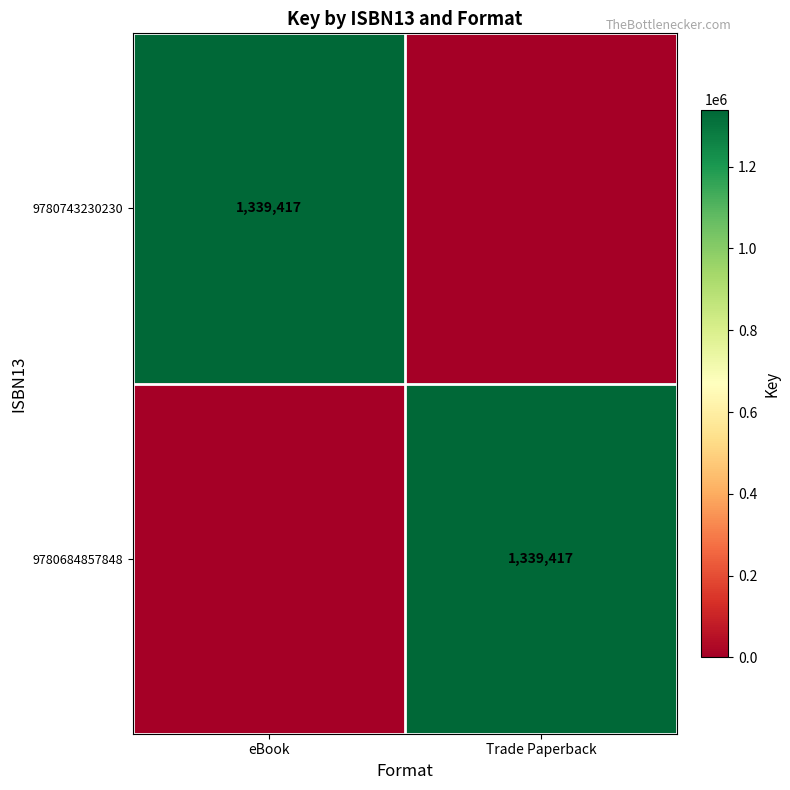

The 9780743230230 series shows 1339417 at eBook. True or false?

True